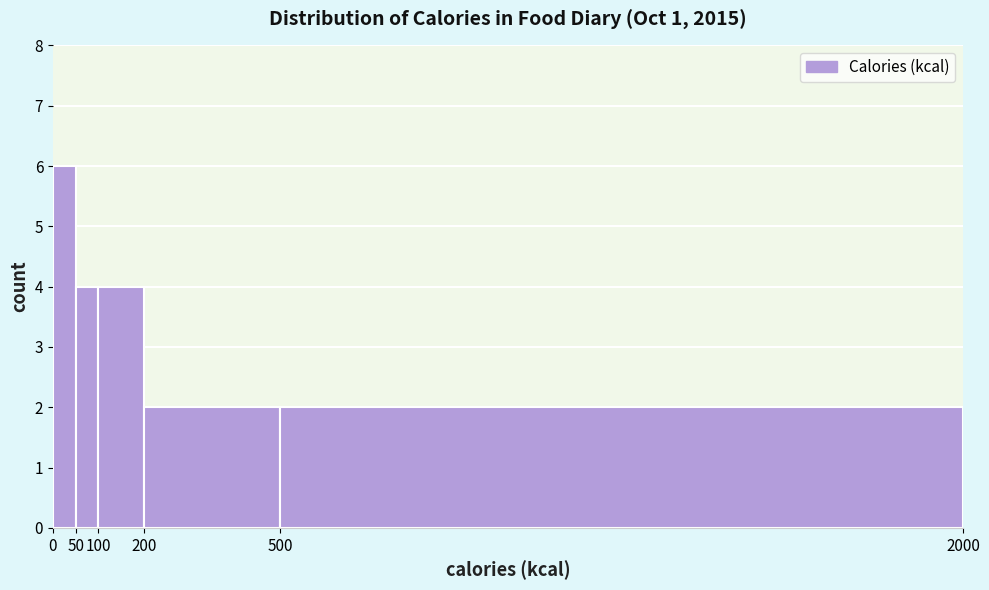

How tall is the bar that spans 500 to 2000 on the x-axis? The values are not printed on the chart, so give them approximately, as read against the axis.

2